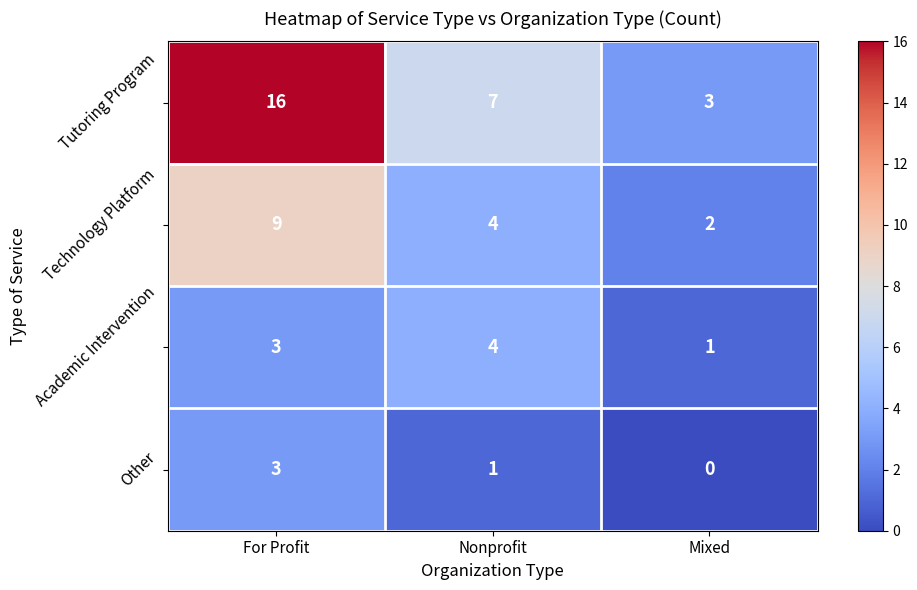

What is the spread (max minus min) of values at For Profit?

13